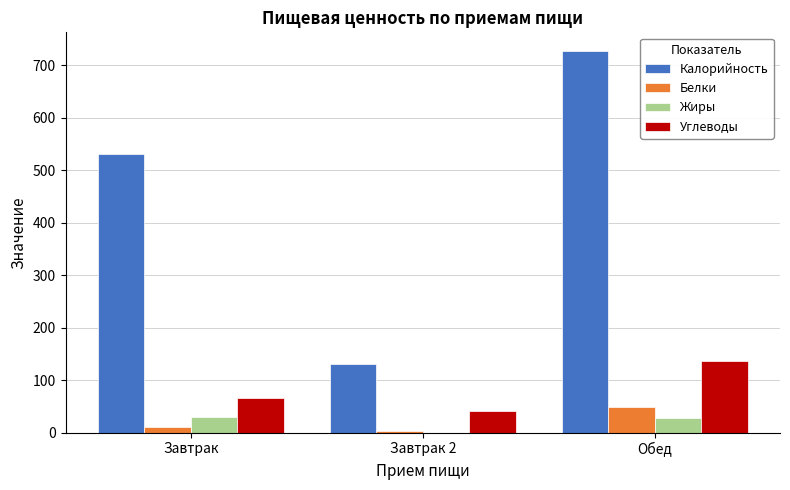

What is the maximum value for Углеводы?

135.6